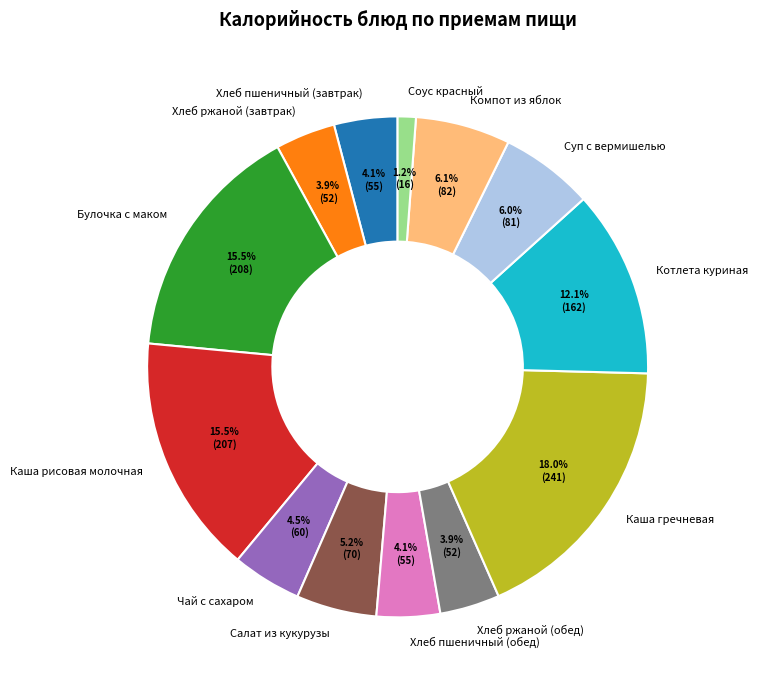

To the nearest percent, what percentage of the pie is Суп с вермишелью?

6%